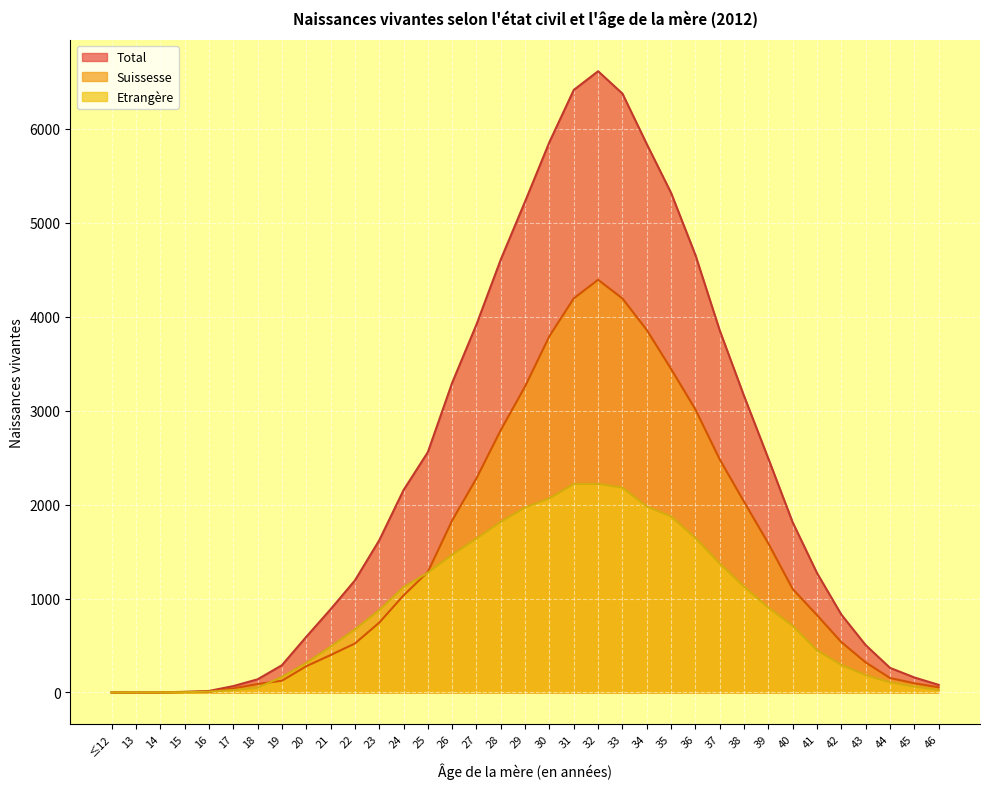

Is it true that Total equals 5318 at 35?

True